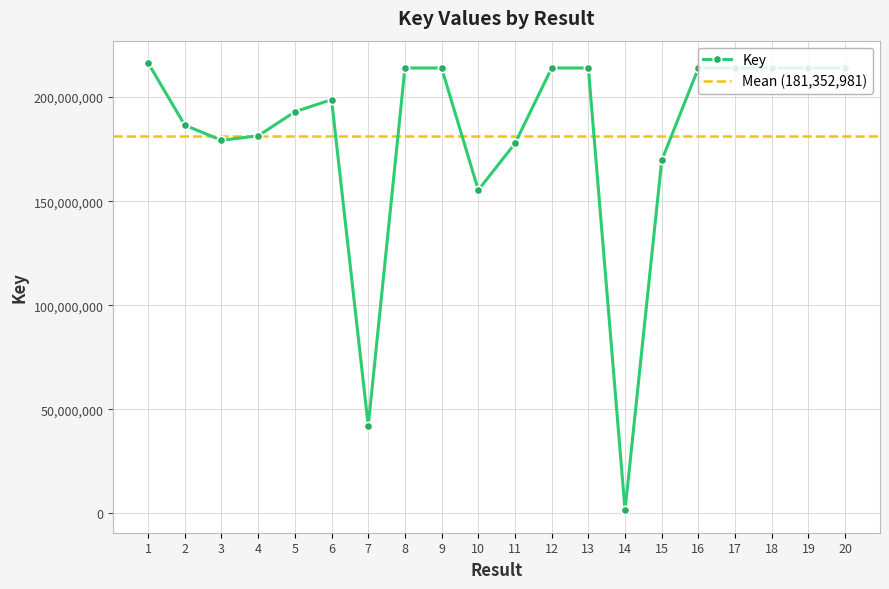

How many distinct data groups are displayed?

1